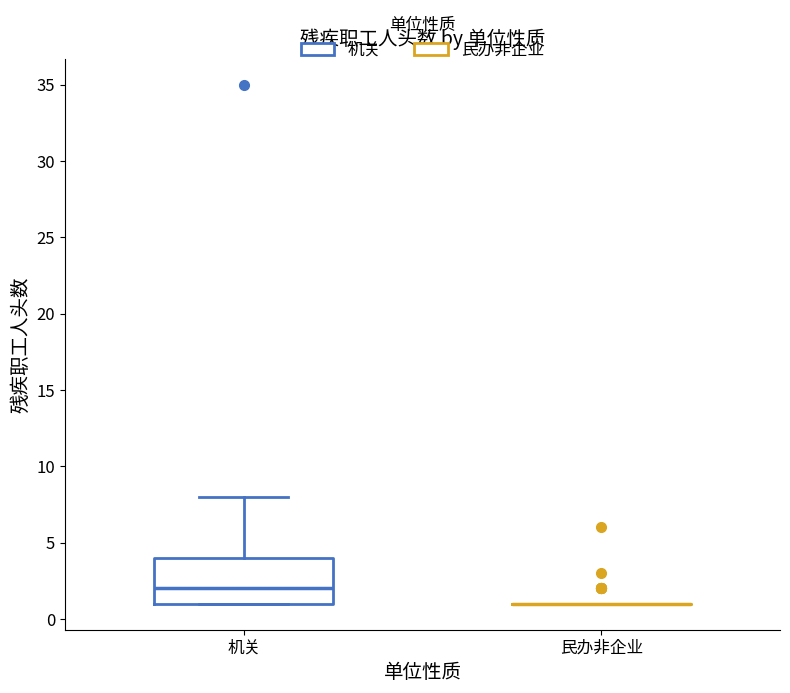

Comparing the boxes themselves (not the whiskers), which one is the tallest?

机关